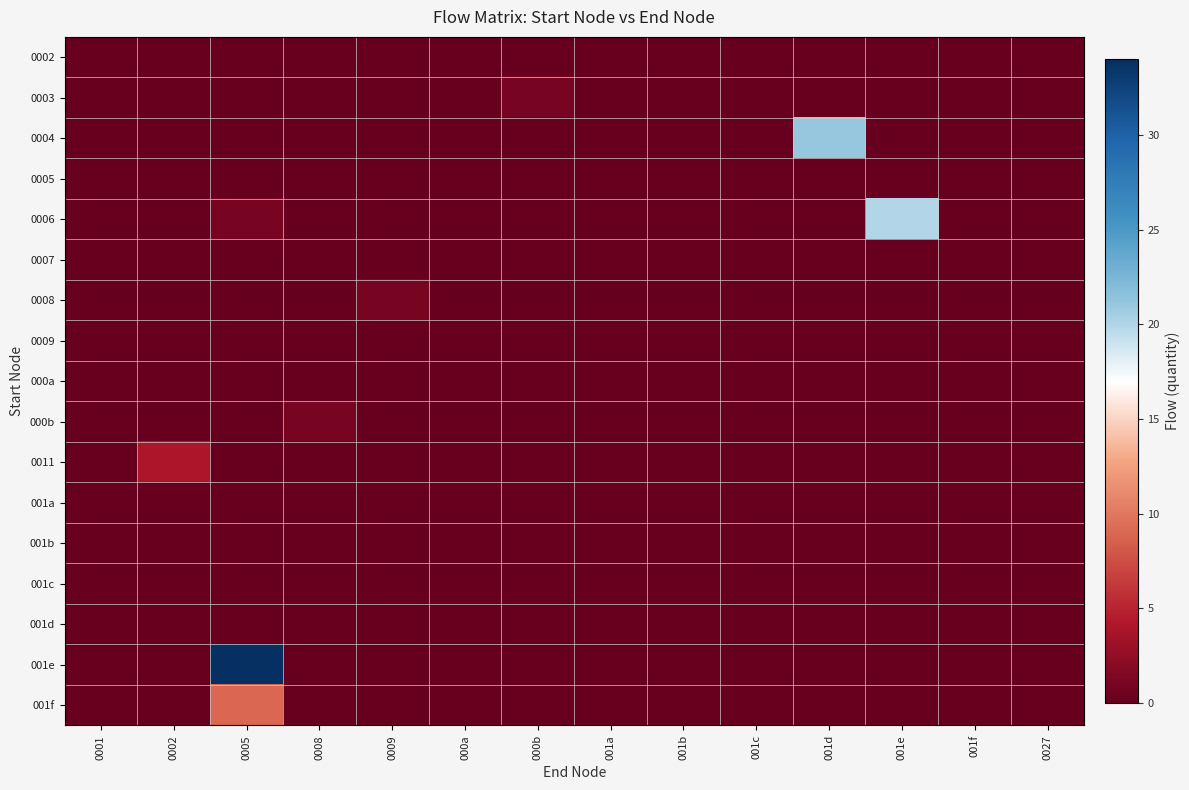

Rank the series by their maximum value, from lowest to highest.

0002, 0005, 0007, 0009, 000a, 001a, 001b, 001c, 001d, 0003, 0008, 000b, 0011, 001f, 0006, 0004, 001e